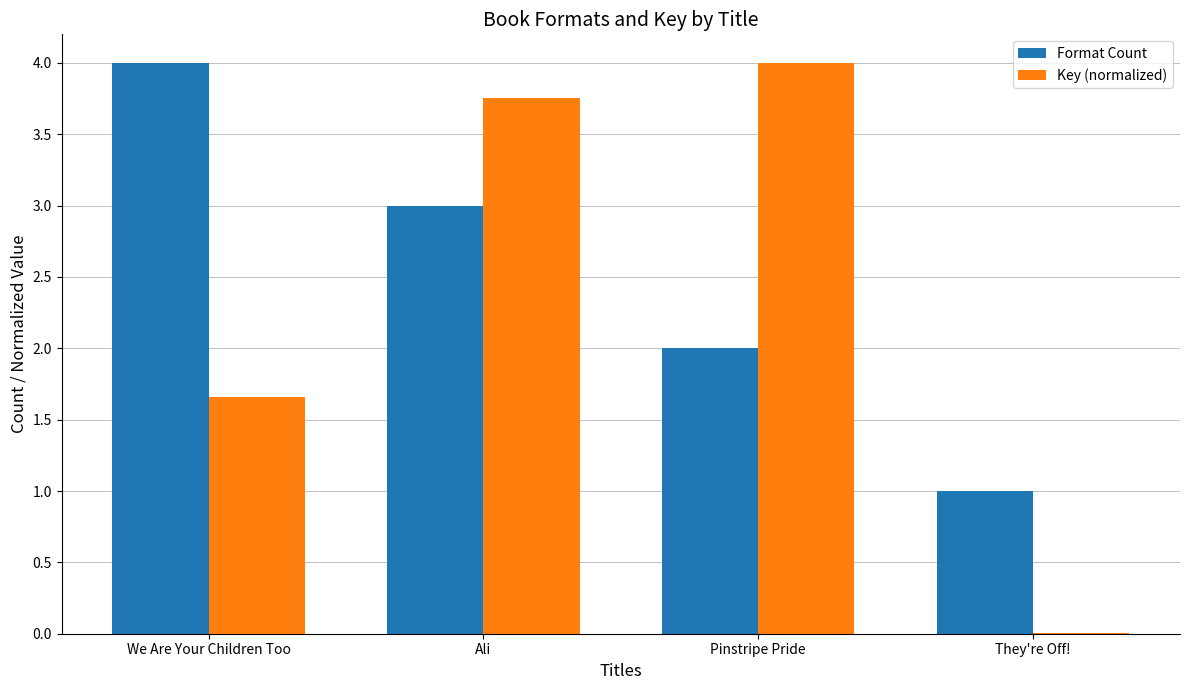

What is the spread (max minus min) of values at We Are Your Children Too?

2.3